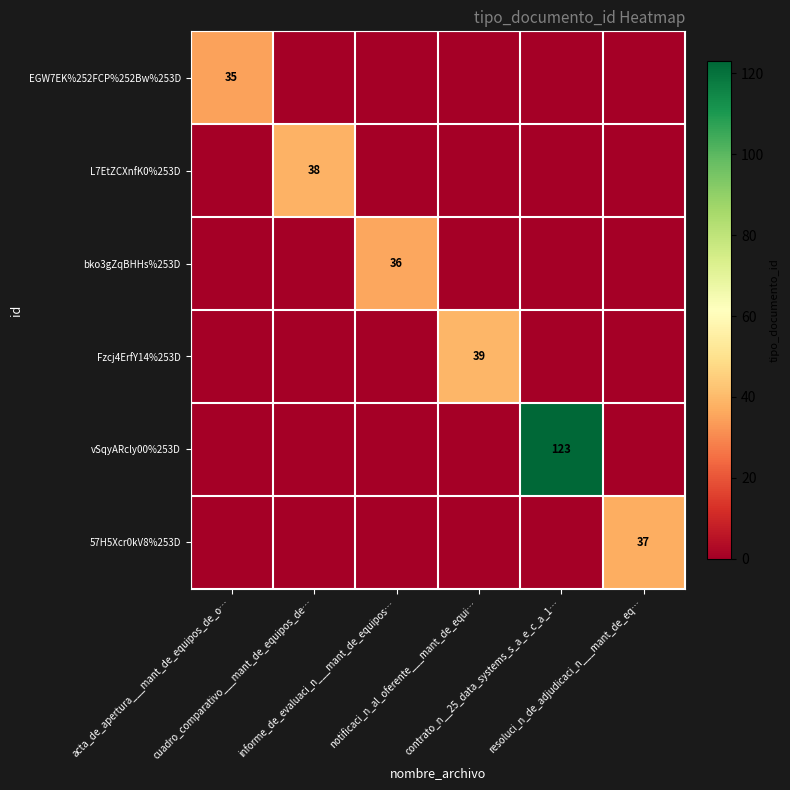

Which series has the largest total across all categories?

vSqyARcly00%253D